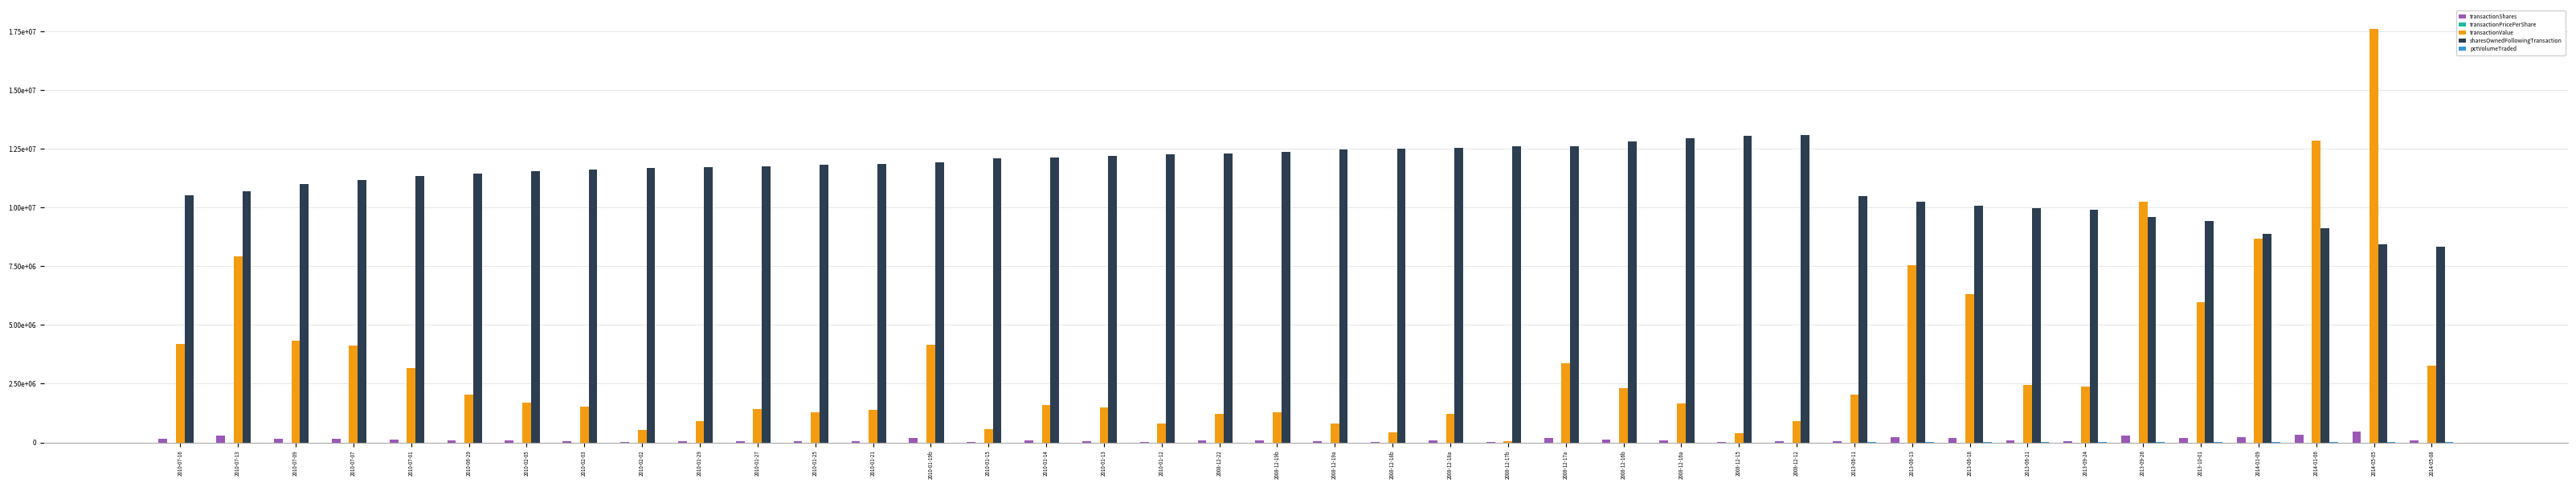

Reading left to right, transcribe all the data shown in this chart.

transactionShares: 166773.0	299100.0	166606.0	161591.0	127530.0	78400.0	77150.0	65850.0	23000.0	41300.0	64600.0	57000.0	62500.0	182600.0	25000.0	70000.0	63500.0	33500.0	79500.0	82333.0	50067.0	24989.0	73497.0	3500.0	201400.0	135214.0	99500.0	24500.0	54200.0	60000.0	223964.0	190304.0	75732.0	69345.0	304337.0	176318.0	225000.0	325000.0	463027.0	86973.0
transactionPricePerShare: 25.2	26.5	25.9	25.4	24.9	26.0	22.0	23.1	23.6	21.9	22.0	22.2	22.3	22.7	22.7	22.8	23.4	24.0	15.4	15.8	16.0	16.7	16.4	17.0	16.7	17.2	16.8	16.7	16.9	33.9	33.7	33.1	32.2	34.3	33.7	33.9	38.6	39.6	38.0	37.7
transactionValue: 4199713.0	7935404.0	4312205.0	4111847.0	3175774.0	2039225.0	1698989.0	1522136.0	542570.0	906017.0	1418616.0	1267110.0	1392500.0	4153932.0	567000.0	1595300.0	1485265.0	804881.0	1225289.0	1300272.0	800001.0	418043.0	1207710.0	59655.0	3362506.0	2320764.0	1672791.0	408197.0	918070.0	2033400.0	7556751.0	6296355.0	2440085.0	2377260.0	10259483.0	5970641.0	8688250.0	12860500.0	17613632.0	3277143.0
sharesOwnedFollowingTransaction: 10534520.0	10701293.0	11000393.0	11166999.0	11328590.0	11456120.0	11534520.0	11611670.0	11677520.0	11700520.0	11741820.0	11806420.0	11863420.0	11925920.0	12108520.0	12133520.0	12203520.0	12267020.0	12300520.0	12380020.0	12462353.0	12512420.0	12537409.0	12610906.0	12614406.0	12815806.0	12951020.0	13050520.0	13075020.0	10474520.0	10250556.0	10060252.0	9984520.0	9915175.0	9610838.0	9434520.0	8884520.0	9109520.0	8421493.0	8334520.0
pctVolumeTraded: 0.0	0.0	0.0	0.0	0.0	0.0	0.0	0.0	0.0	0.0	0.0	0.0	0.0	0.0	0.0	0.0	0.0	0.0	0.0	0.0	0.0	0.0	0.0	0.0	0.0	0.0	0.0	0.0	0.0	4030.0	4255.0	4645.0	4758.0	4626.0	5103.0	5458.0	6803.0	6198.0	6182.0	7166.0